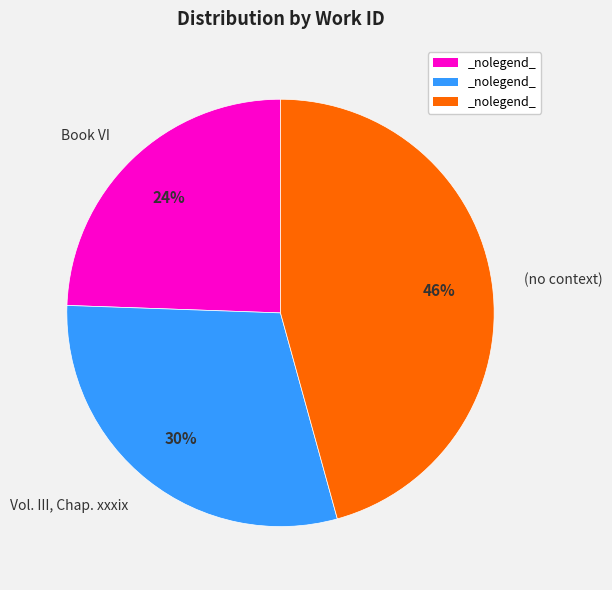

What percentage is the (no context) slice, to the nearest percent?

46%